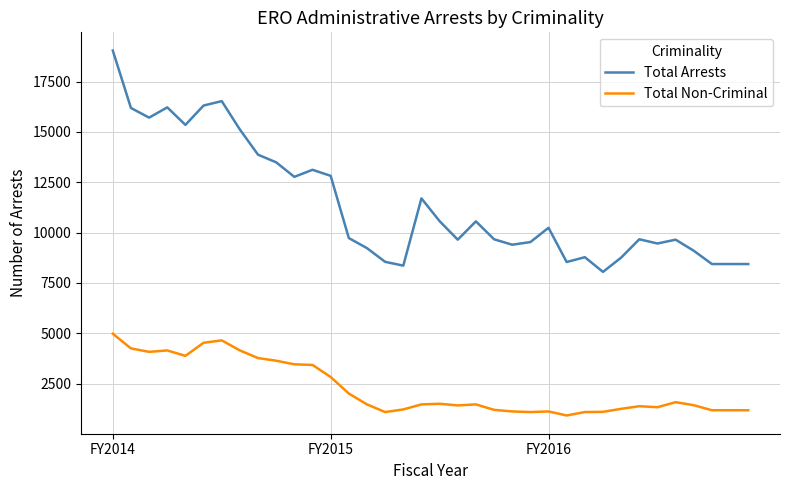

Which series has the widest spread of values?

Total Arrests